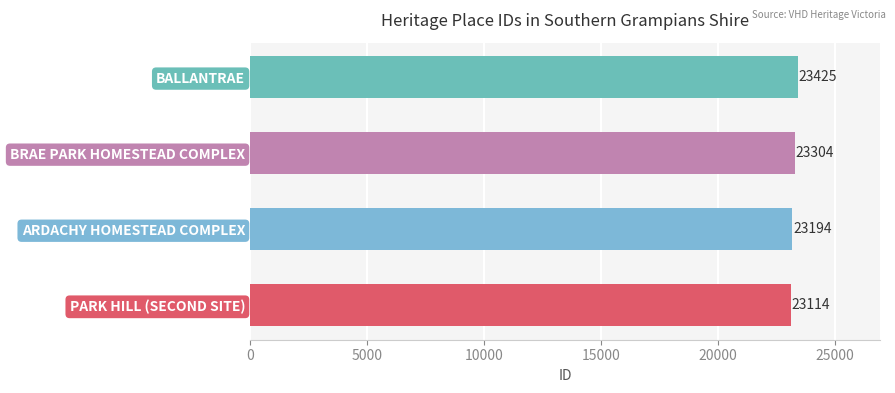

What is the ratio of the value at BRAE PARK HOMESTEAD COMPLEX to the value at PARK HILL (SECOND SITE)?

1.0